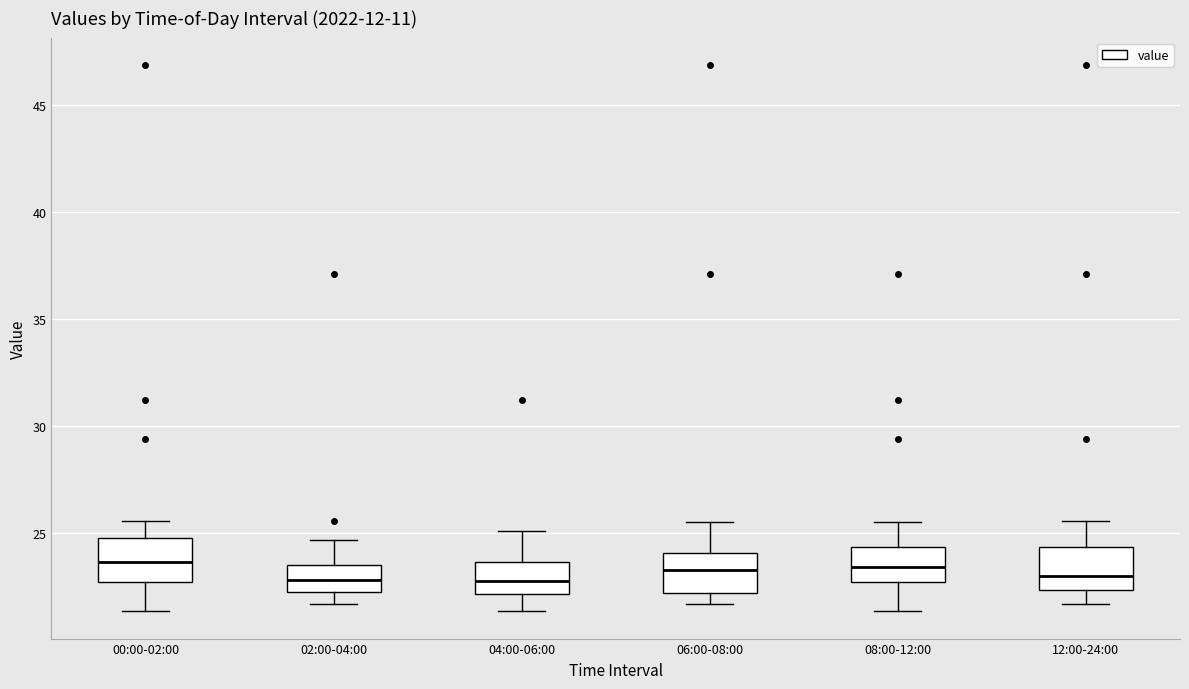

Reading left to right, read every box against the y-axis: the position of its median line, the range the box covers, and the ends of its whiskers. The values are not printed on the chart, so give them approximately, as read against the axis.

00:00-02:00: median 23.5, box 23.0 to 25.0, whiskers 21.5 to 25.5
02:00-04:00: median 23.0, box 22.5 to 23.5, whiskers 21.5 to 24.5
04:00-06:00: median 23.0, box 22.0 to 23.5, whiskers 21.5 to 25.0
06:00-08:00: median 23.5, box 22.0 to 24.0, whiskers 21.5 to 25.5
08:00-12:00: median 23.5, box 22.5 to 24.5, whiskers 21.5 to 25.5
12:00-24:00: median 23.0, box 22.5 to 24.5, whiskers 21.5 to 25.5